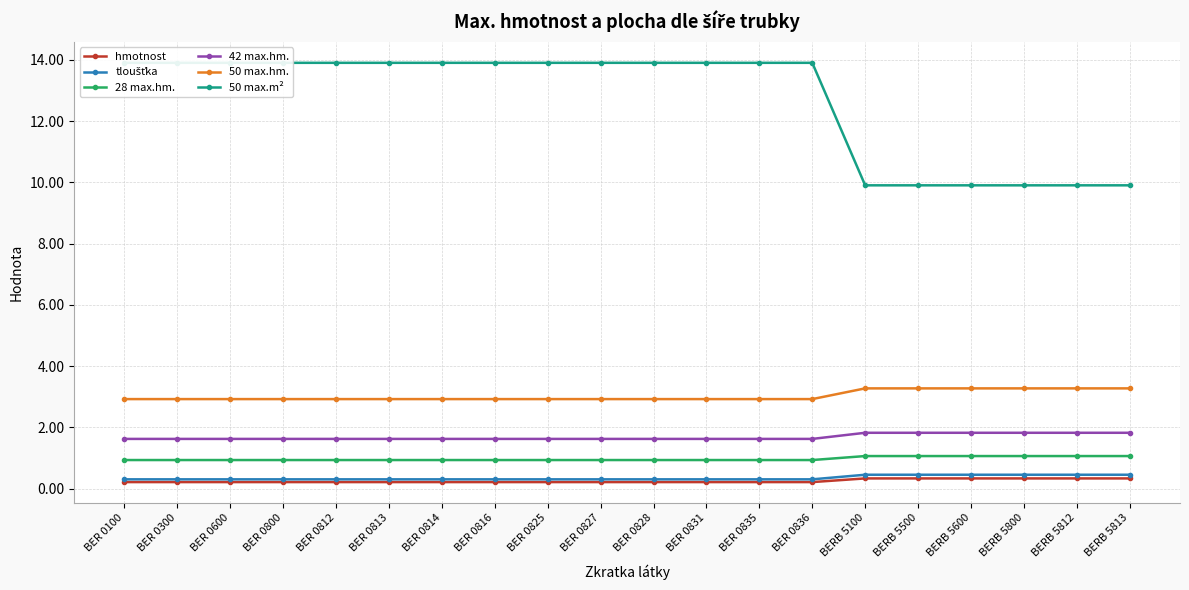

What is the difference between the 42 max.hm. values at BER 0812 and BERB 5500?

0.2